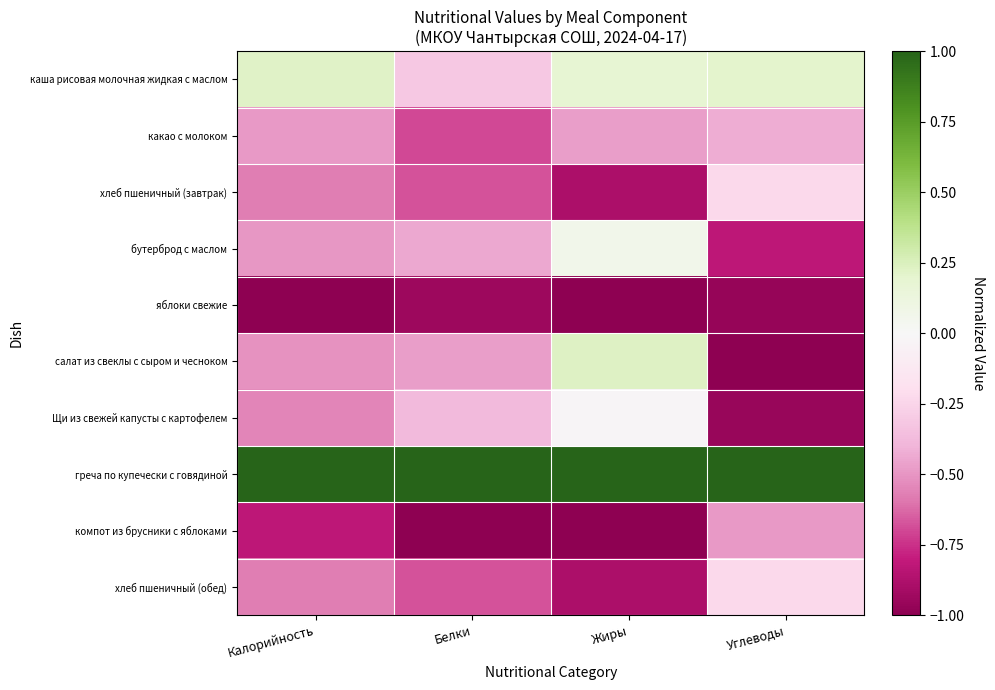

Reading left to right, what are all the values shown in this chart?

каша рисовая молочная жидкая с маслом: Калорийность=0.2	Белки=-0.3	Жиры=0.2	Углеводы=0.2
какао с молоком: Калорийность=-0.5	Белки=-0.7	Жиры=-0.5	Углеводы=-0.4
хлеб пшеничный (завтрак): Калорийность=-0.6	Белки=-0.7	Жиры=-0.9	Углеводы=-0.2
бутерброд с маслом: Калорийность=-0.5	Белки=-0.4	Жиры=0.1	Углеводы=-0.8
яблоки свежие: Калорийность=-1.0	Белки=-0.9	Жиры=-1.0	Углеводы=-1.0
салат из свеклы с сыром и чесноком: Калорийность=-0.5	Белки=-0.5	Жиры=0.2	Углеводы=-1.0
Щи из свежей капусты с картофелем: Калорийность=-0.5	Белки=-0.4	Жиры=-0.0	Углеводы=-1.0
греча по купечески с говядиной: Калорийность=1.0	Белки=1.0	Жиры=1.0	Углеводы=1.0
компот из брусники с яблоками: Калорийность=-0.8	Белки=-1.0	Жиры=-1.0	Углеводы=-0.5
хлеб пшеничный (обед): Калорийность=-0.6	Белки=-0.7	Жиры=-0.9	Углеводы=-0.2